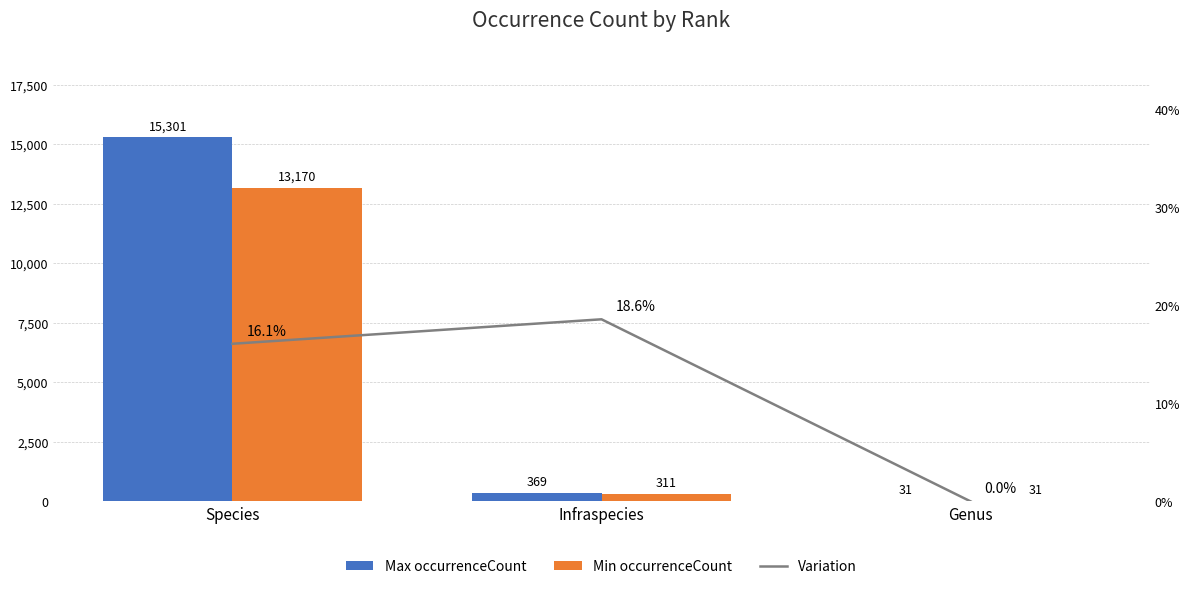

Which series has the largest range (max minus min)?

Max occurrenceCount